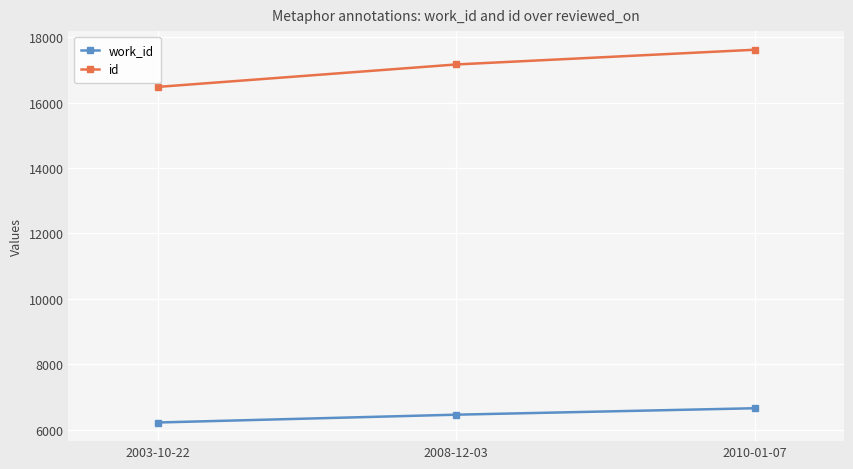

Where is id nearest to the value 17048?

2008-12-03